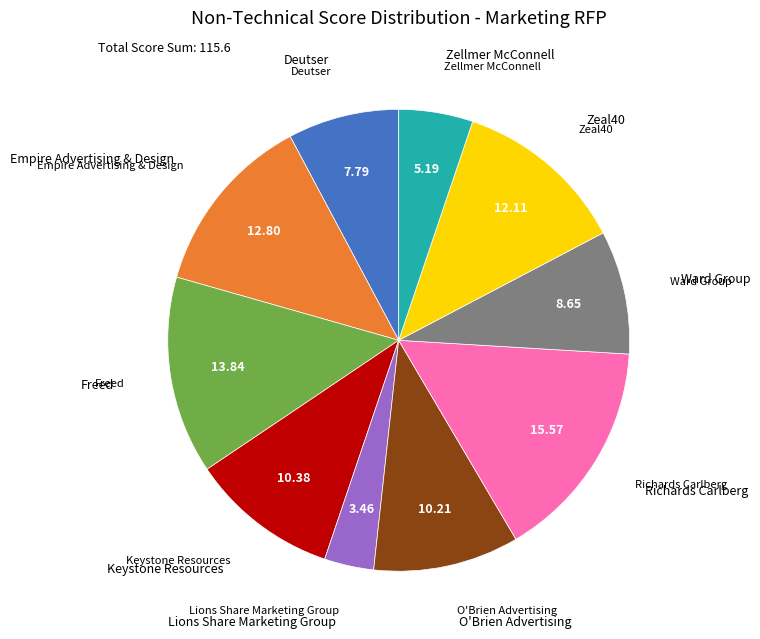

How many slices are in this pie chart?

10